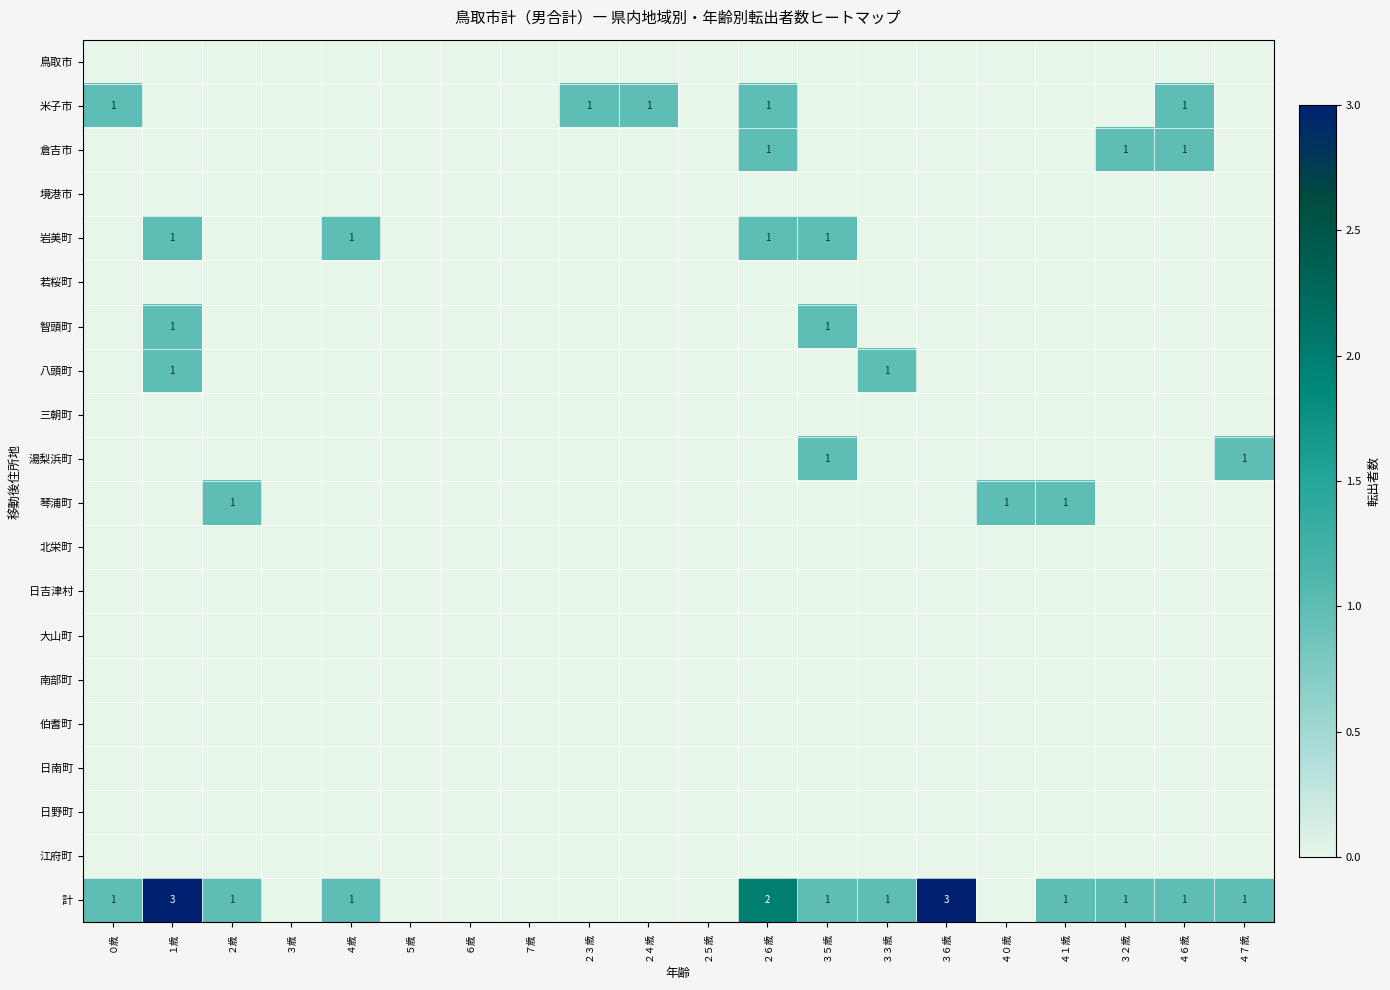

The 倉吉市 series shows 1 at ２６歳. True or false?

True